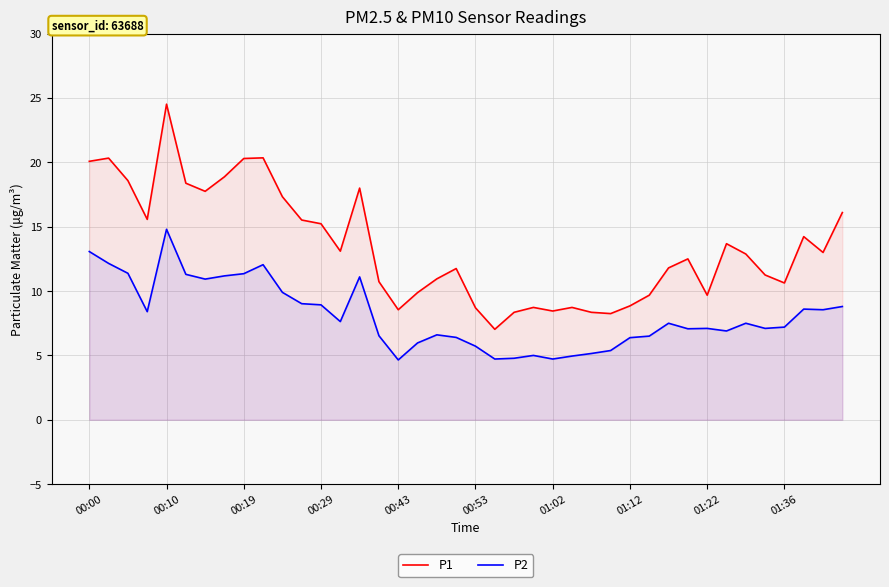

The value of P2 at 00:29 is 16.0. True or false?

False